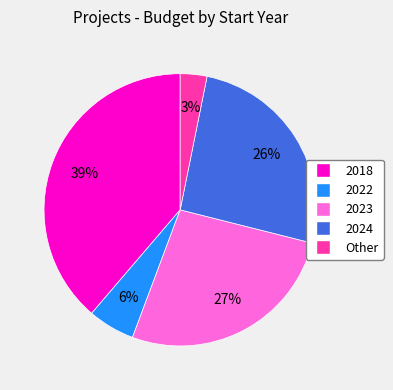

To the nearest percent, what is the difference between the largest and smallest slice percentages?

36%